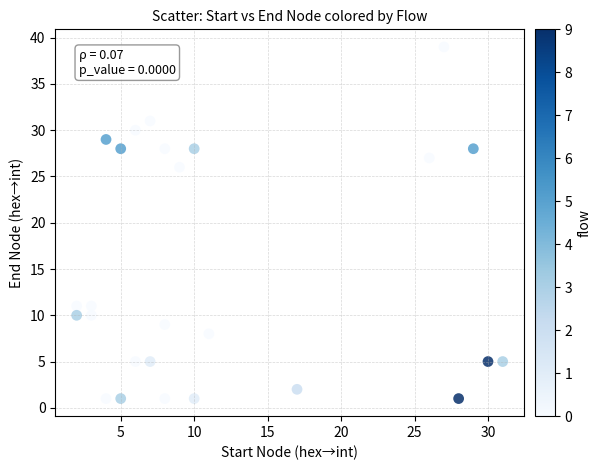

What Y value in the scatter plot is closest to 20?

26